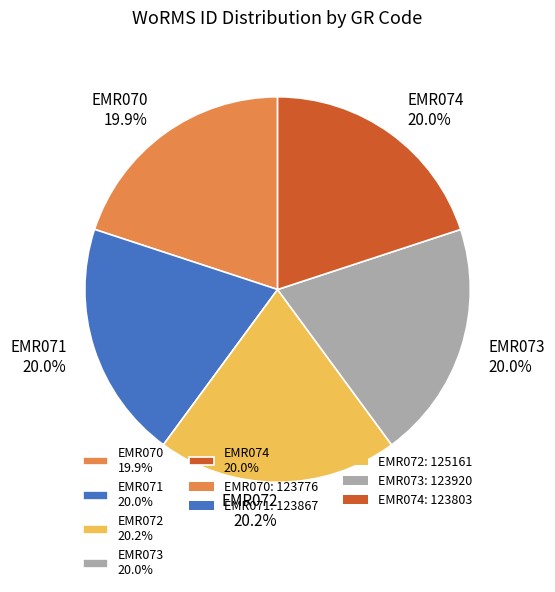

How many slices are in this pie chart?

5